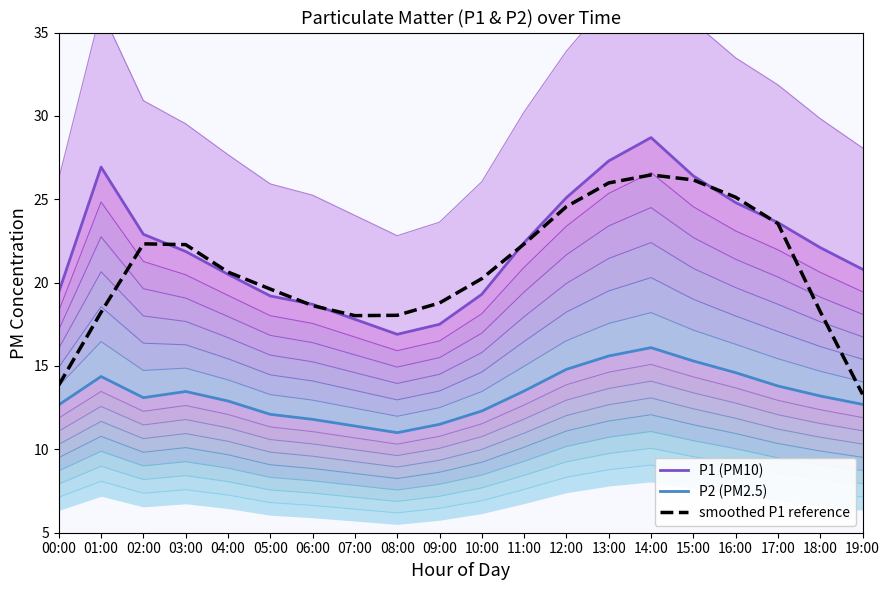

What is the average value of the P2 (PM2.5) series?

13.3